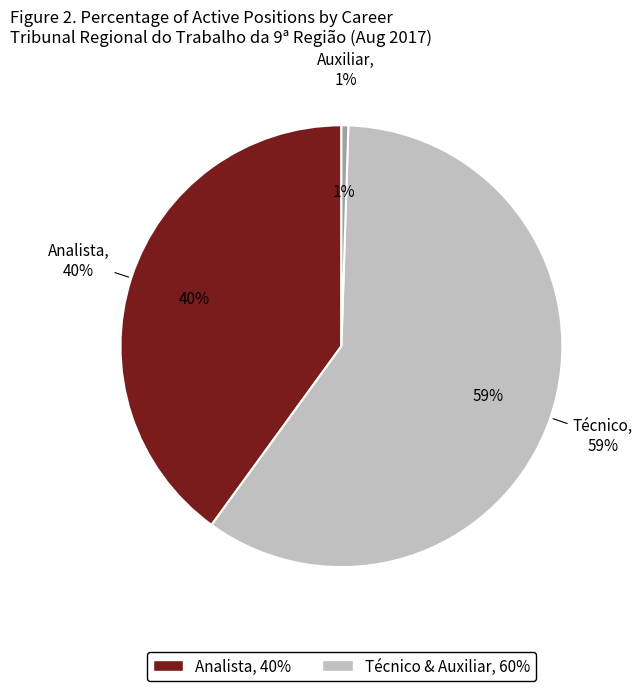

True or false: TOTAL AUXILIAR accounts for 13% of the total.

False